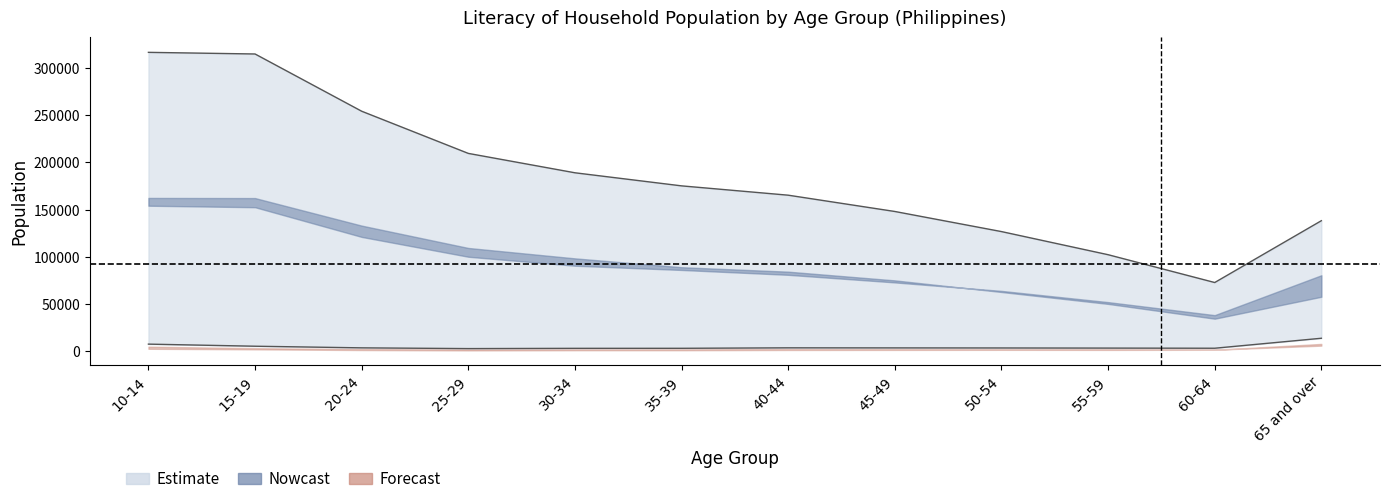

Read the Literate Male value at 60-64, to the nearest 100.

34500